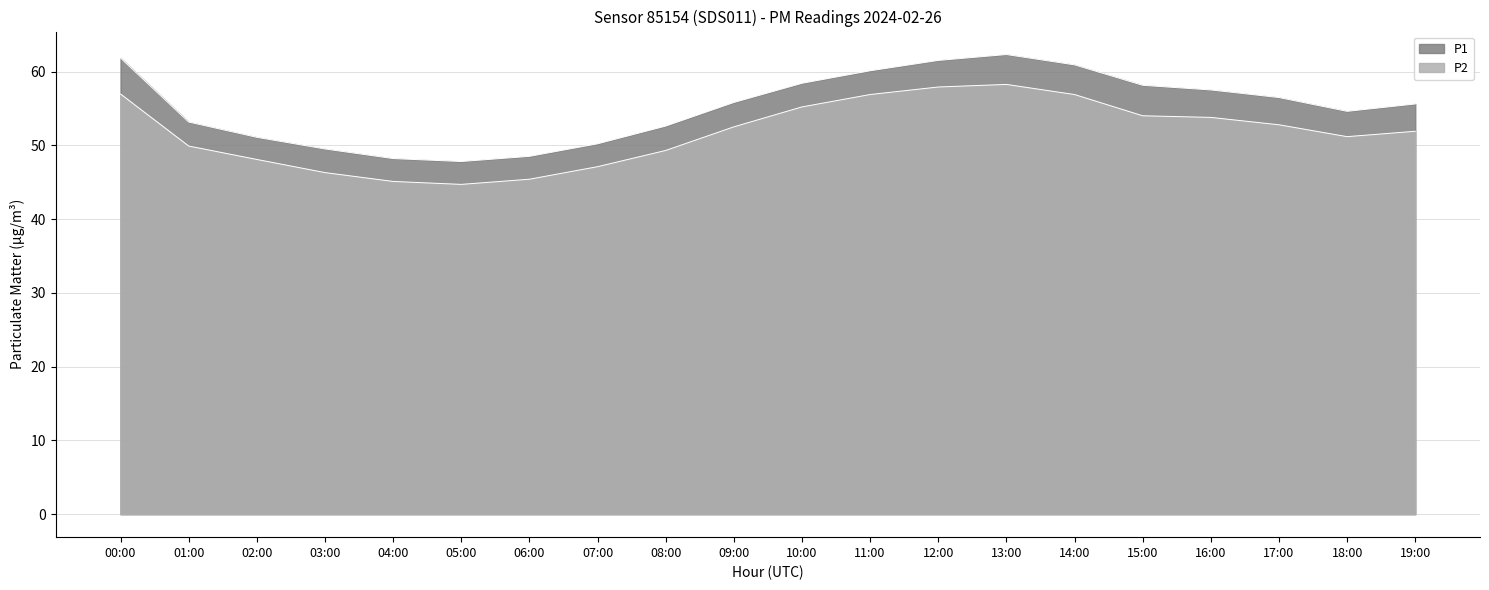

In P1, how many points are higher than both neighbors (excluding endpoints)?

1